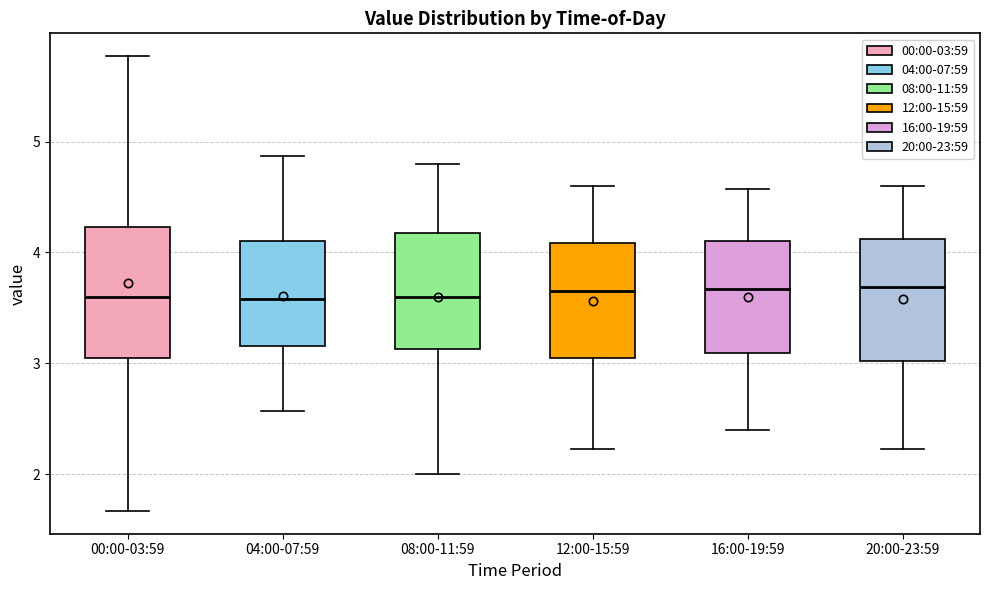

Reading left to right, transcribe this box plot: for each box, give where its median line is, the range the box spans, and where its two whiskers end, as read against the y-axis. The values are not printed on the chart, so give them approximately, as read against the axis.

00:00-03:59: median 3.6, box 3.1 to 4.2, whiskers 1.7 to 5.8
04:00-07:59: median 3.6, box 3.2 to 4.1, whiskers 2.6 to 4.9
08:00-11:59: median 3.6, box 3.1 to 4.2, whiskers 2.0 to 4.8
12:00-15:59: median 3.7, box 3.1 to 4.1, whiskers 2.2 to 4.6
16:00-19:59: median 3.7, box 3.1 to 4.1, whiskers 2.4 to 4.6
20:00-23:59: median 3.7, box 3.0 to 4.1, whiskers 2.2 to 4.6